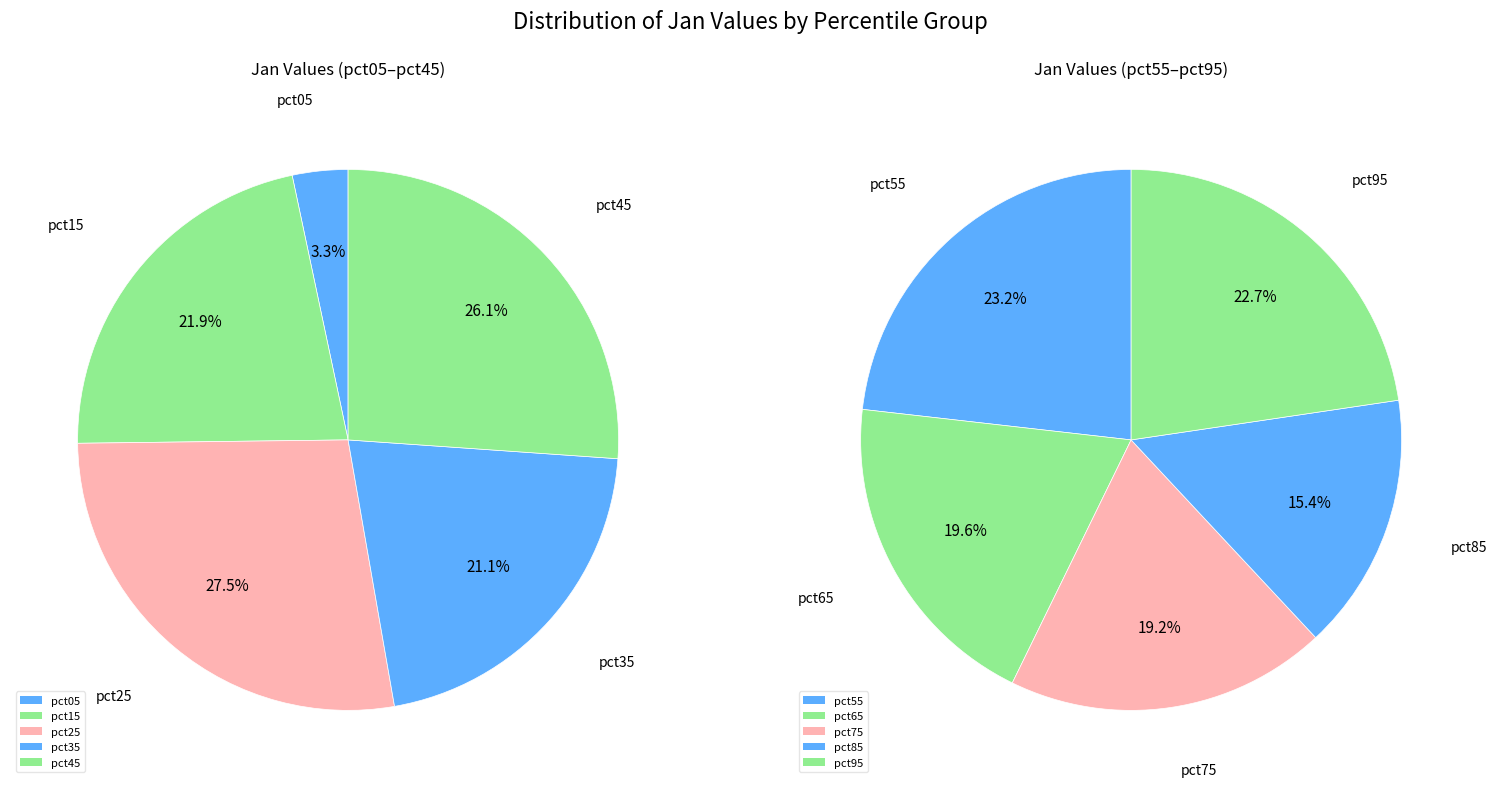

Is it true that pct45 is 20% of the pie?

False